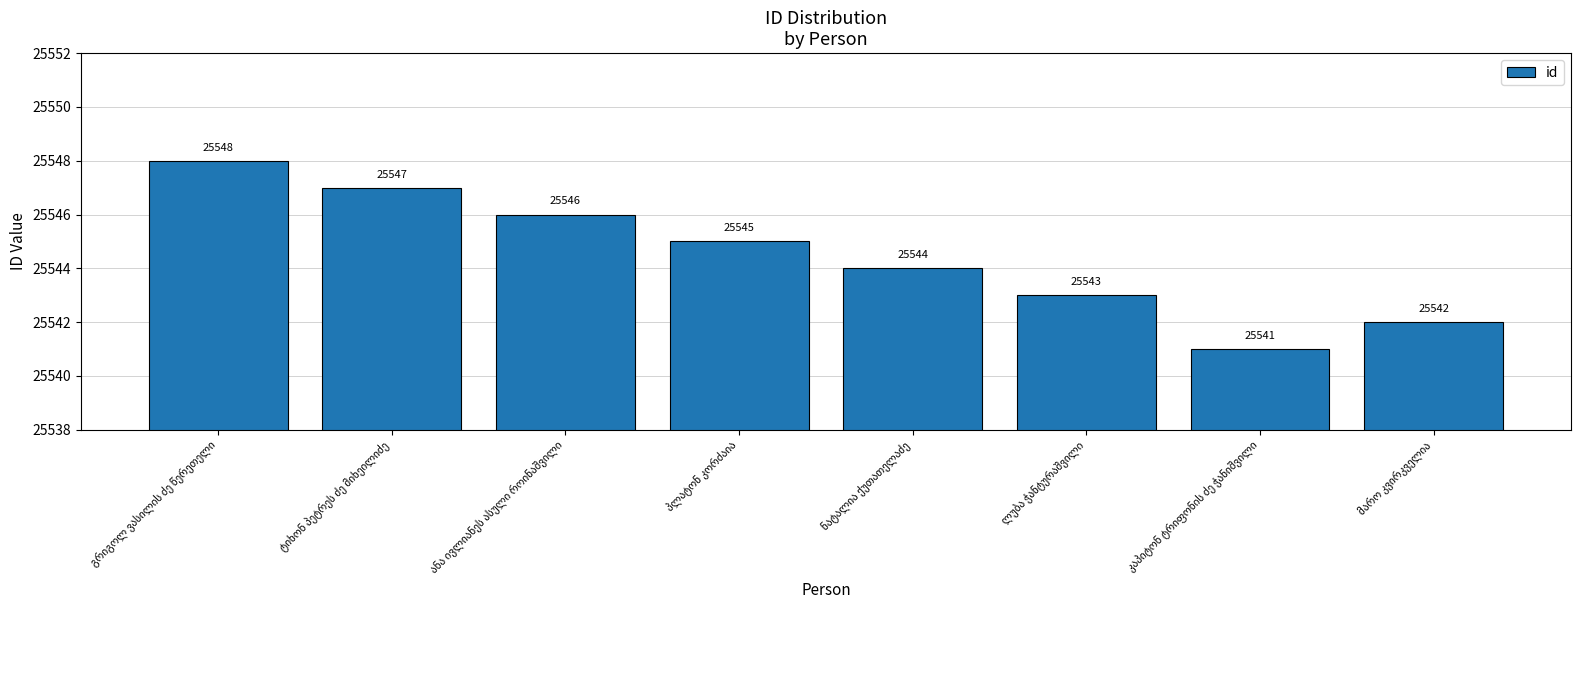

What is the value of the 6th bar from the left?

25543